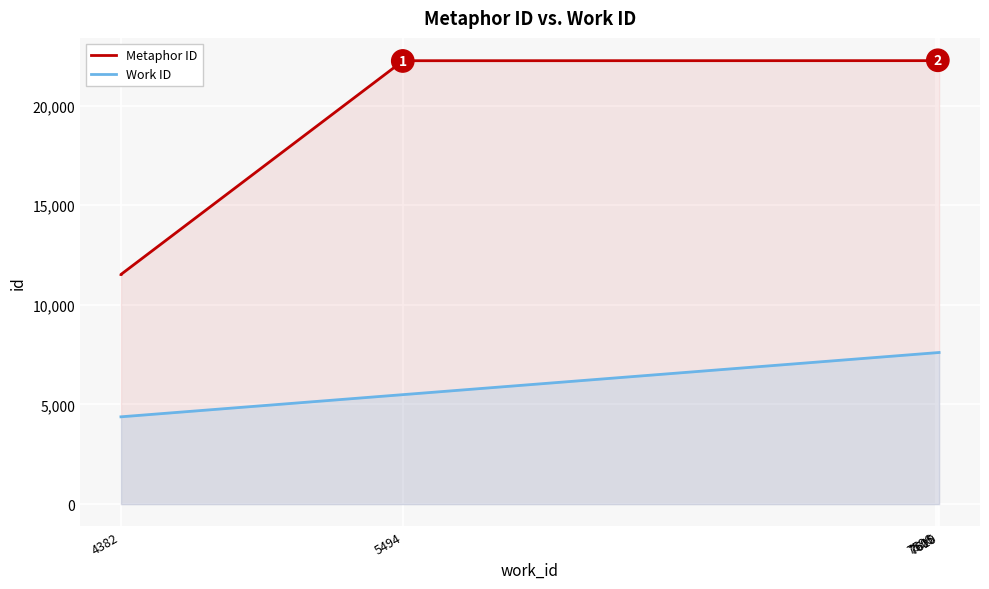

What are all the series names shown in the legend?

Metaphor ID, Work ID